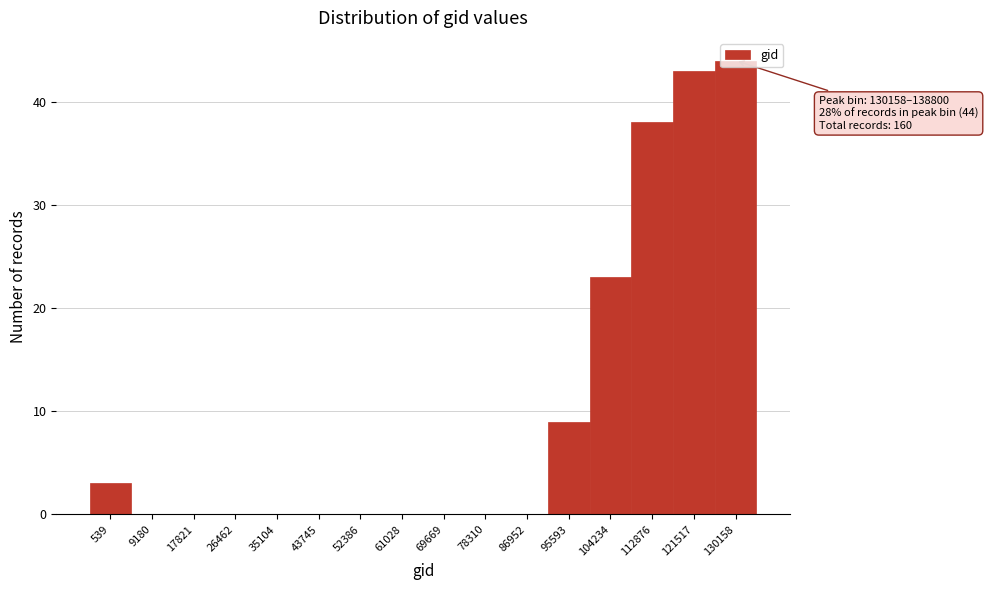

What is the change in value from 95593 to 130158?

+35